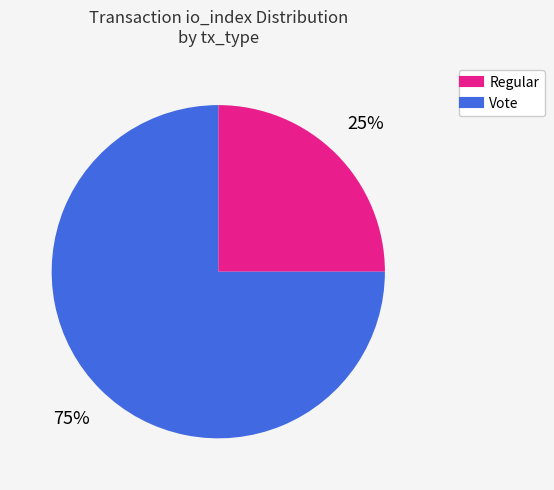

Do Regular and Vote together represent more than half of the pie?

Yes